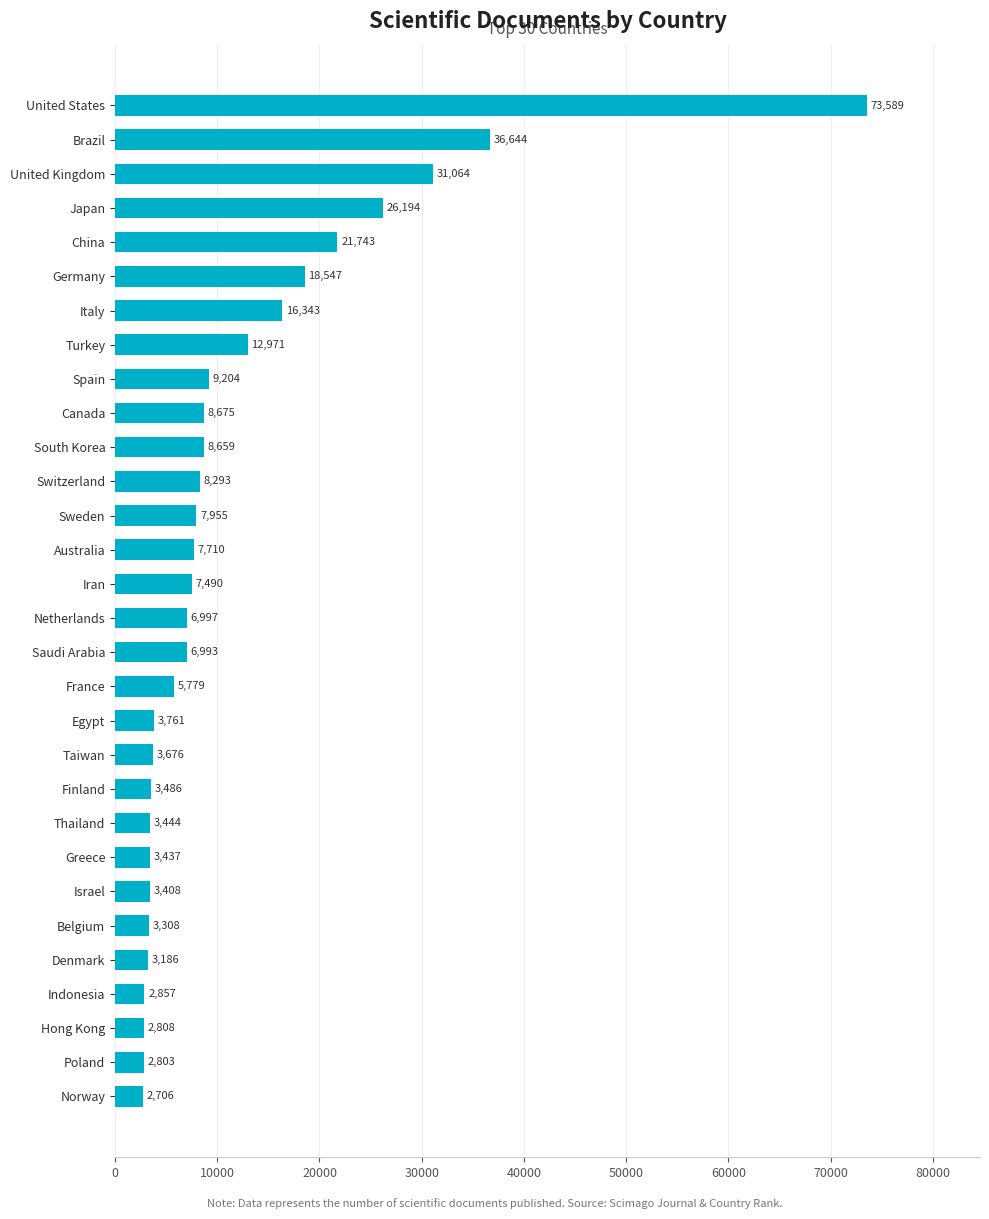

The chart shows a value of 12264 at Switzerland. True or false?

False